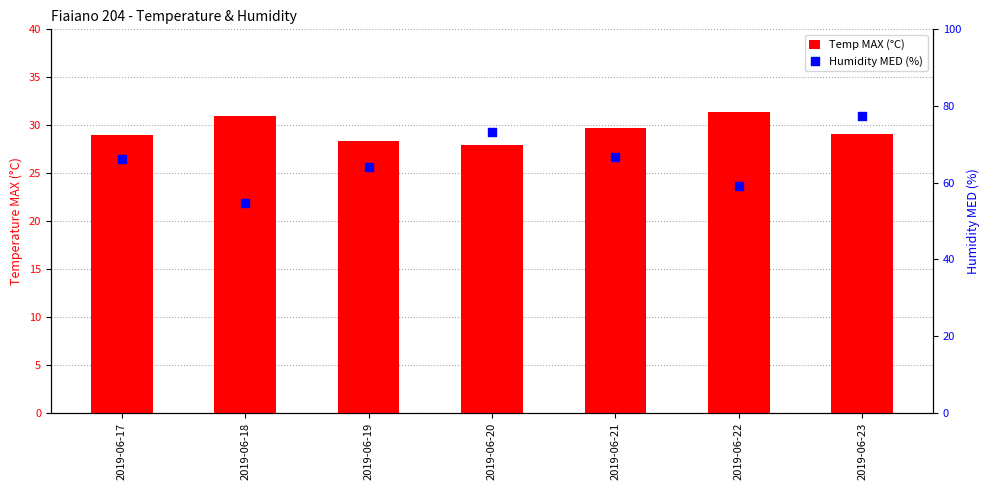

What are all the series names shown in the legend?

Temp MAX (°C), Humidity MED (%)